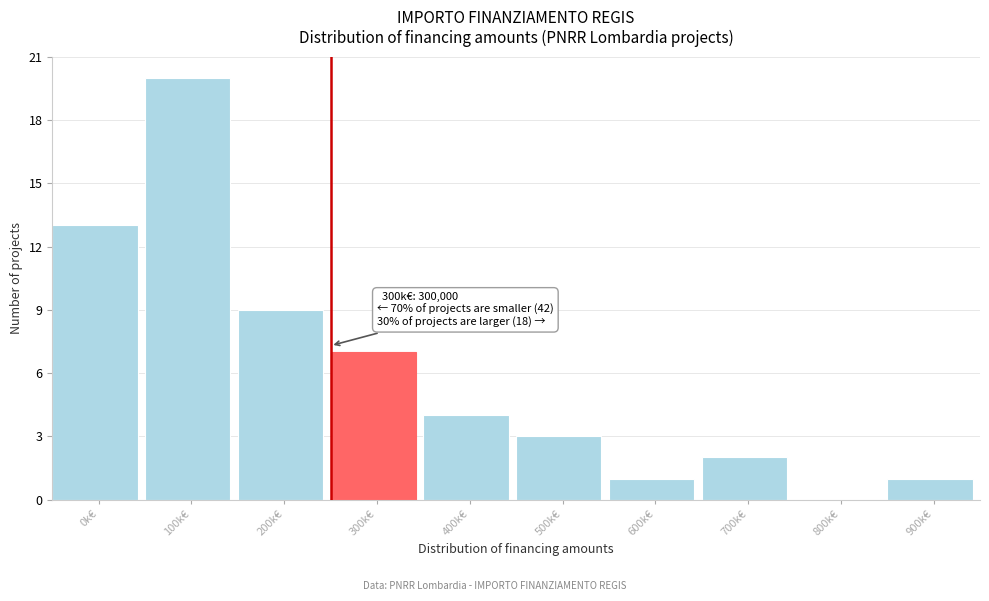

What is the sum of the values at 100k€ and 600k€?

21